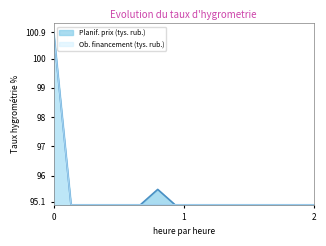

Which series has the largest range (max minus min)?

Planif. prix (tys. rub.)